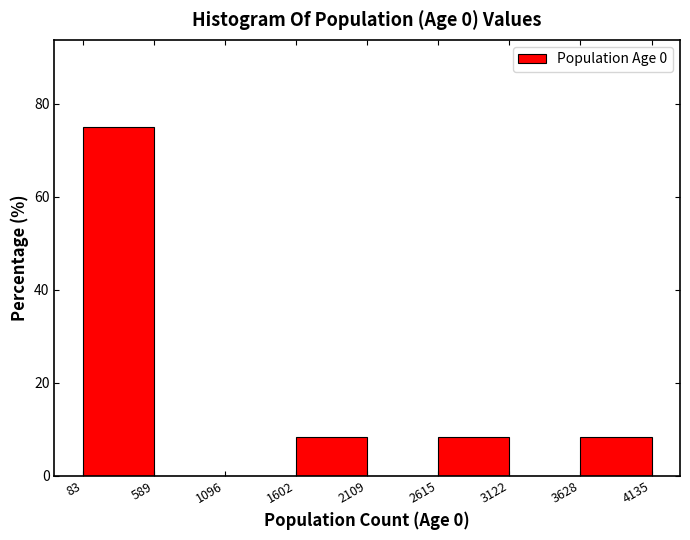

Over which range of the x-axis is the bar tallest?

83 to 589